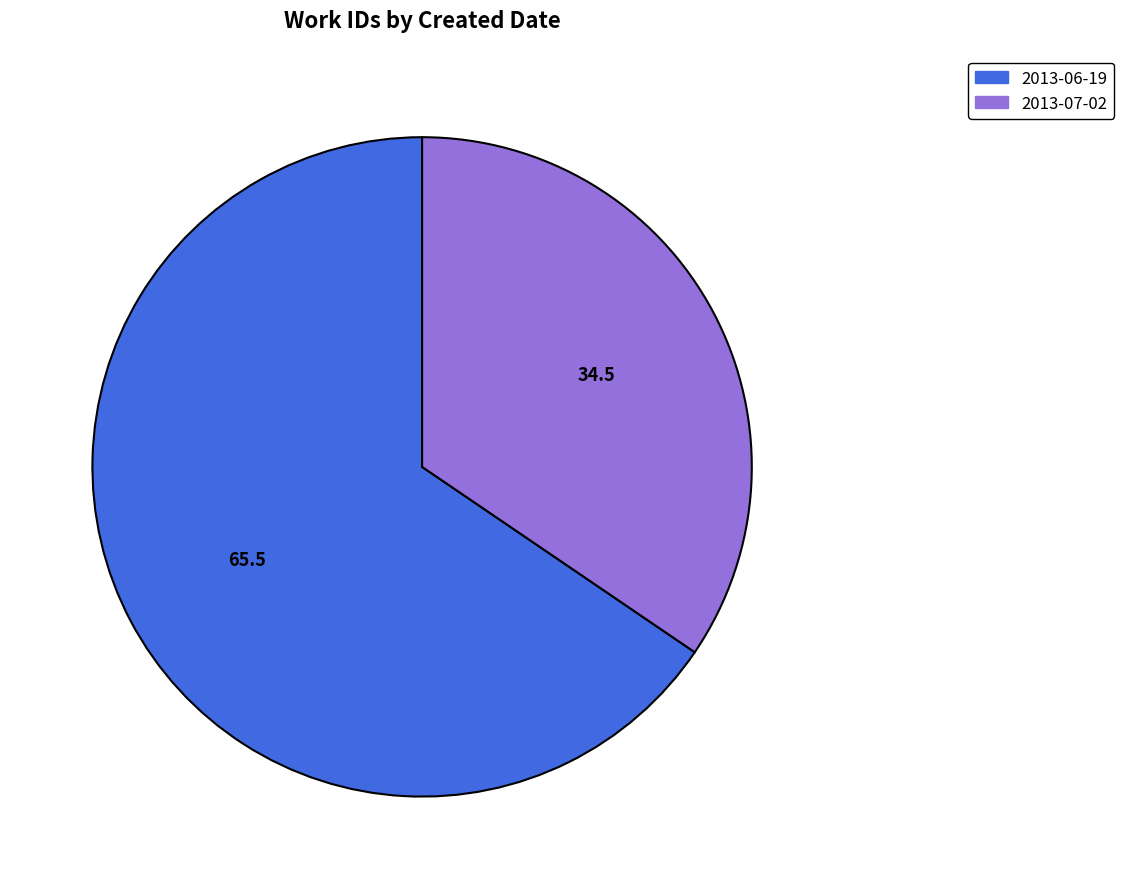

Which category has the smallest portion of the pie?

2013-07-02